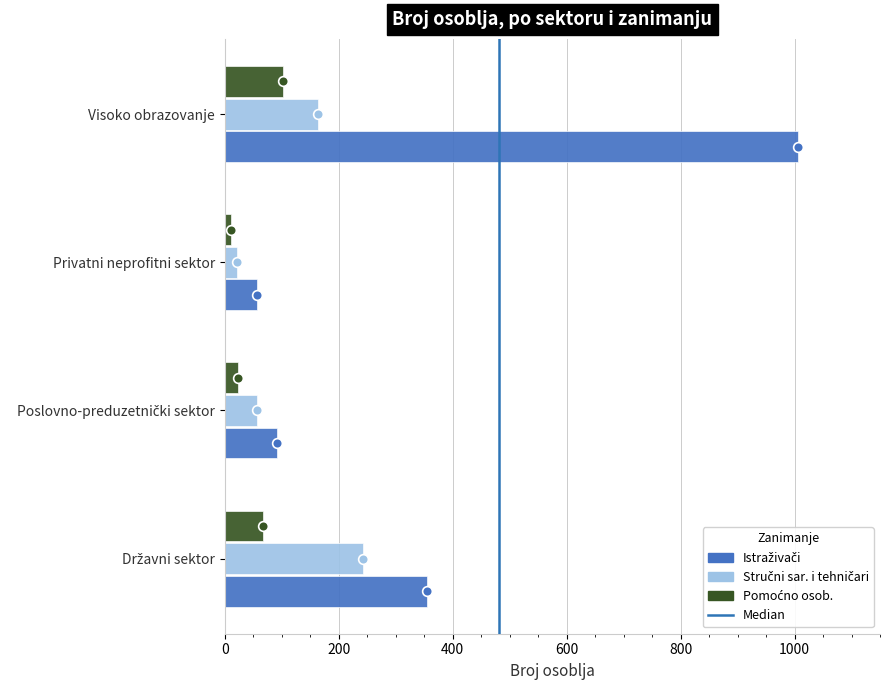

What is the difference between the highest and lowest values at Visoko obrazovanje?

904